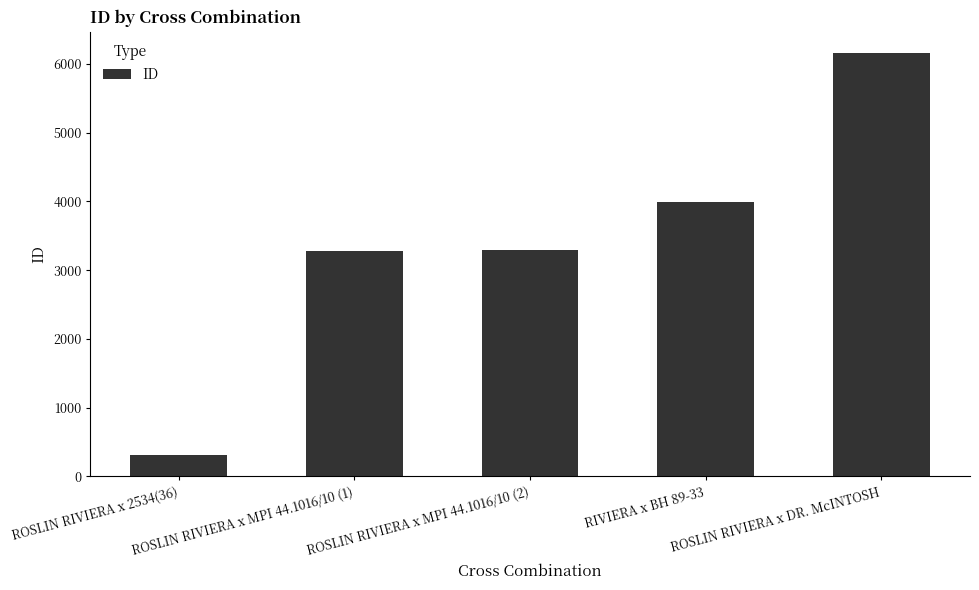

What is the sum of all values?

17038